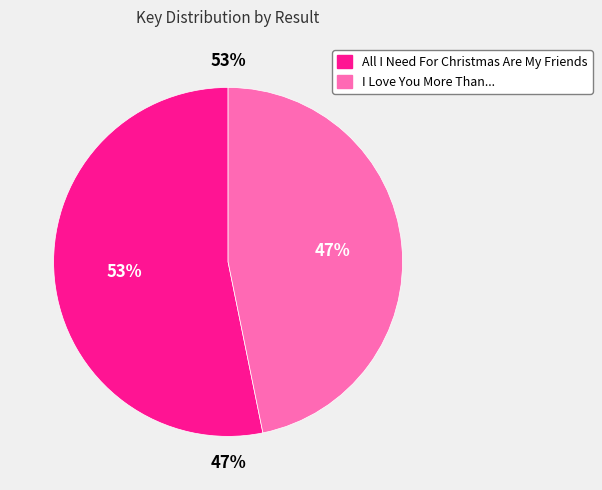

What is the total percentage of 2 and 1?

100.0%